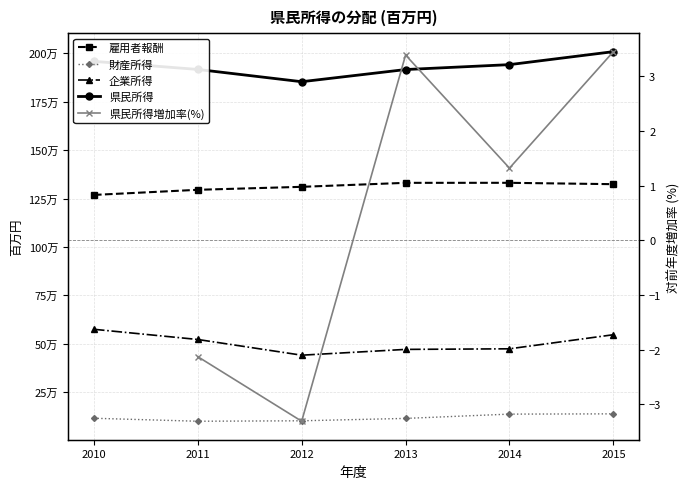

True or false: 財産所得 and 県民所得 intersect in this chart.

False